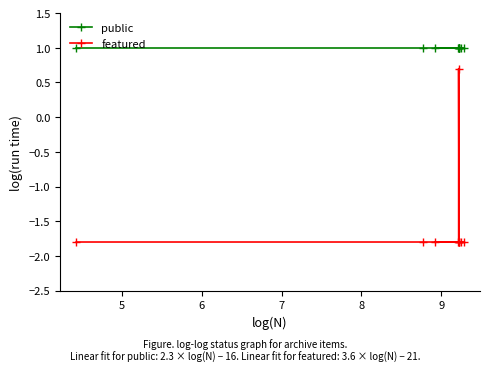

Rank the series by their average value, from lowest to highest.

featured, public